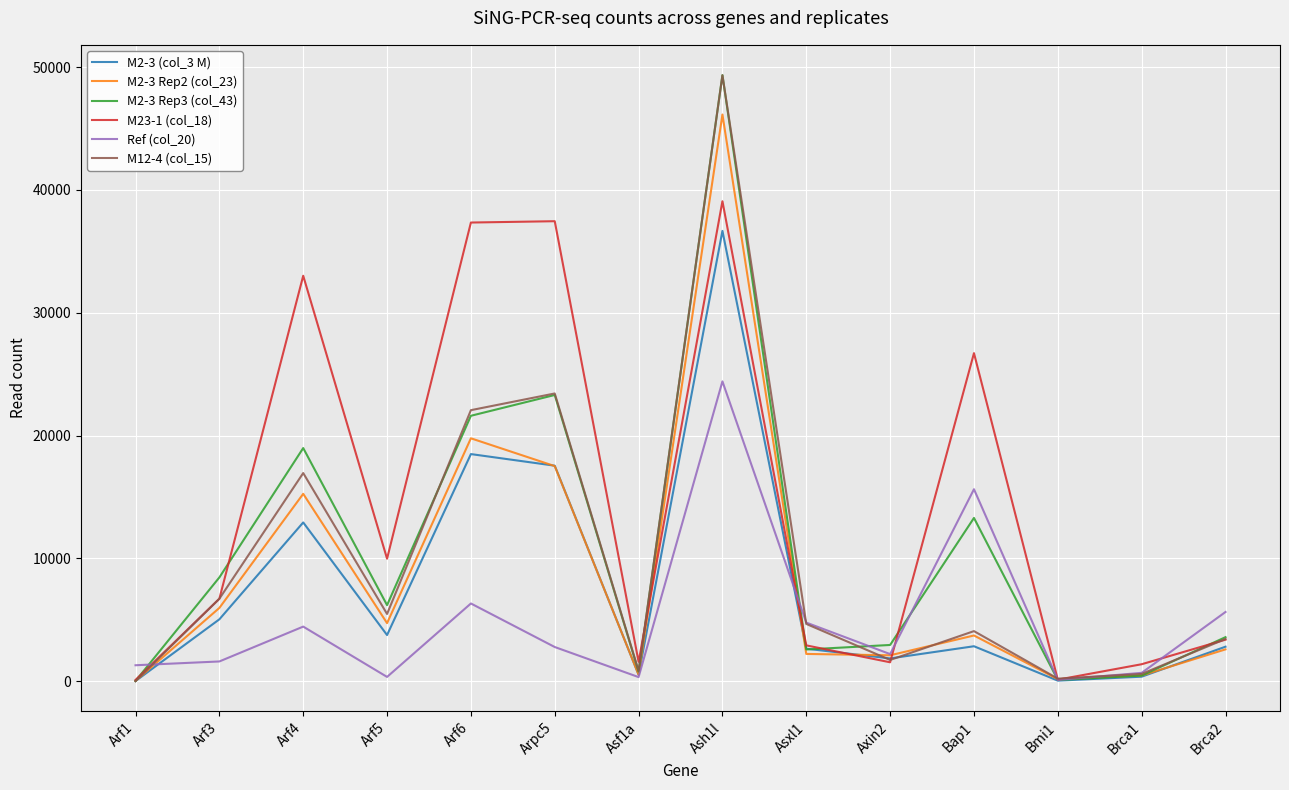

Which series has the widest spread of values?

M2-3 Rep3 (col_43)